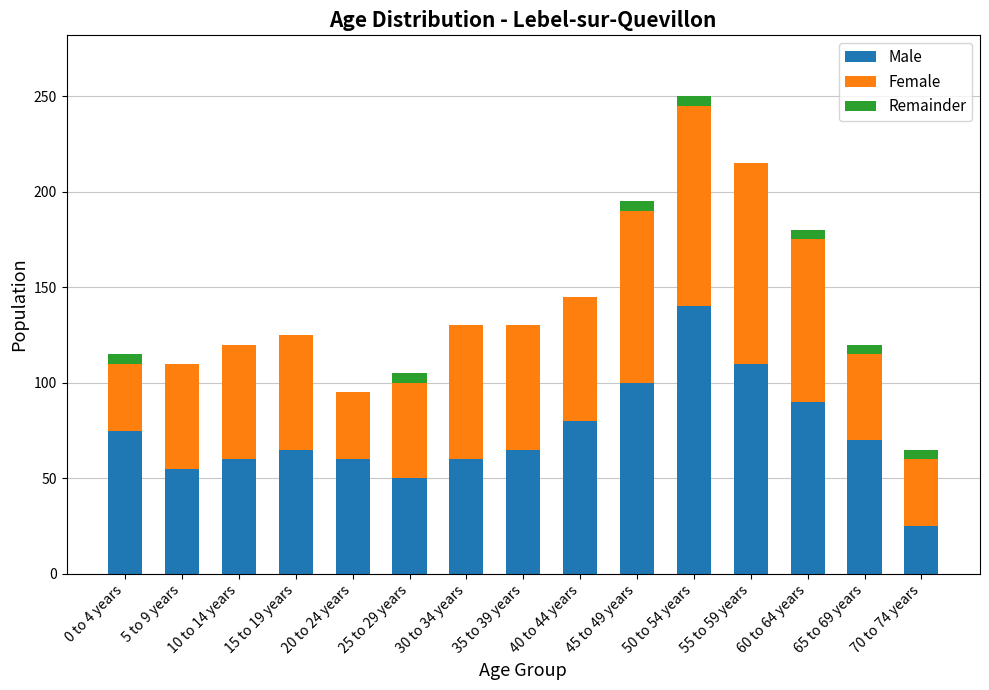

The Remainder series shows 5 at 65 to 69 years. True or false?

True